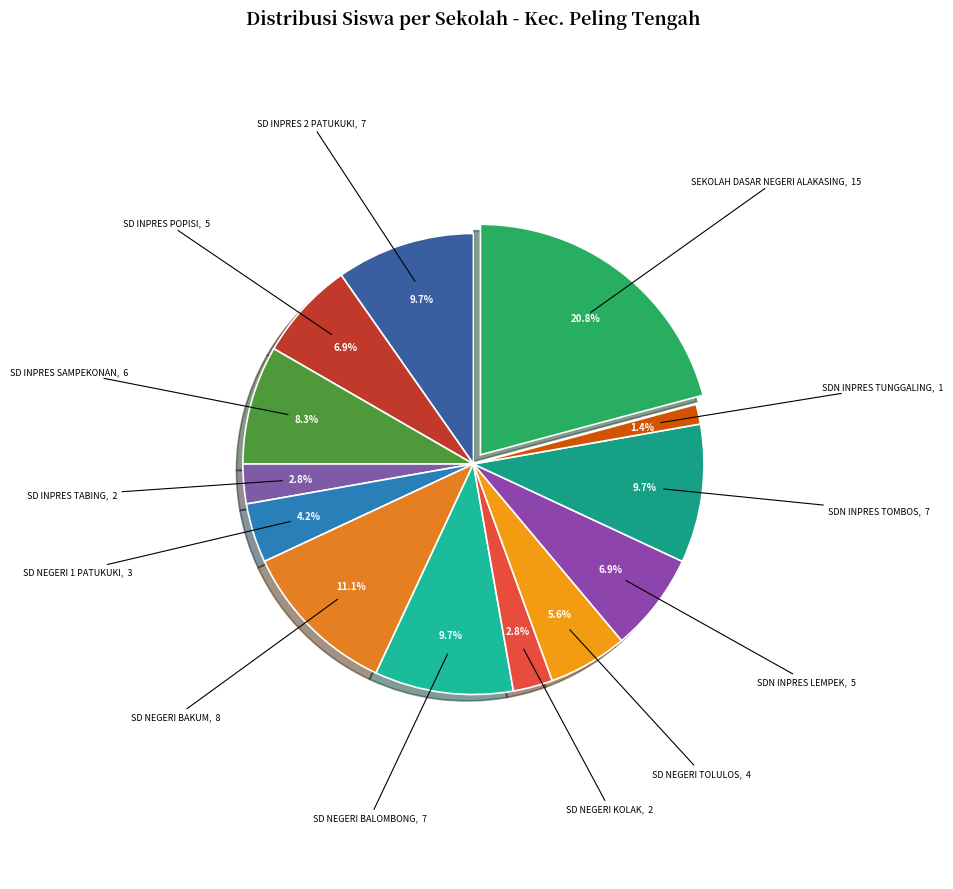

To the nearest percent, what percentage of the pie is SD INPRES TABING?

3%